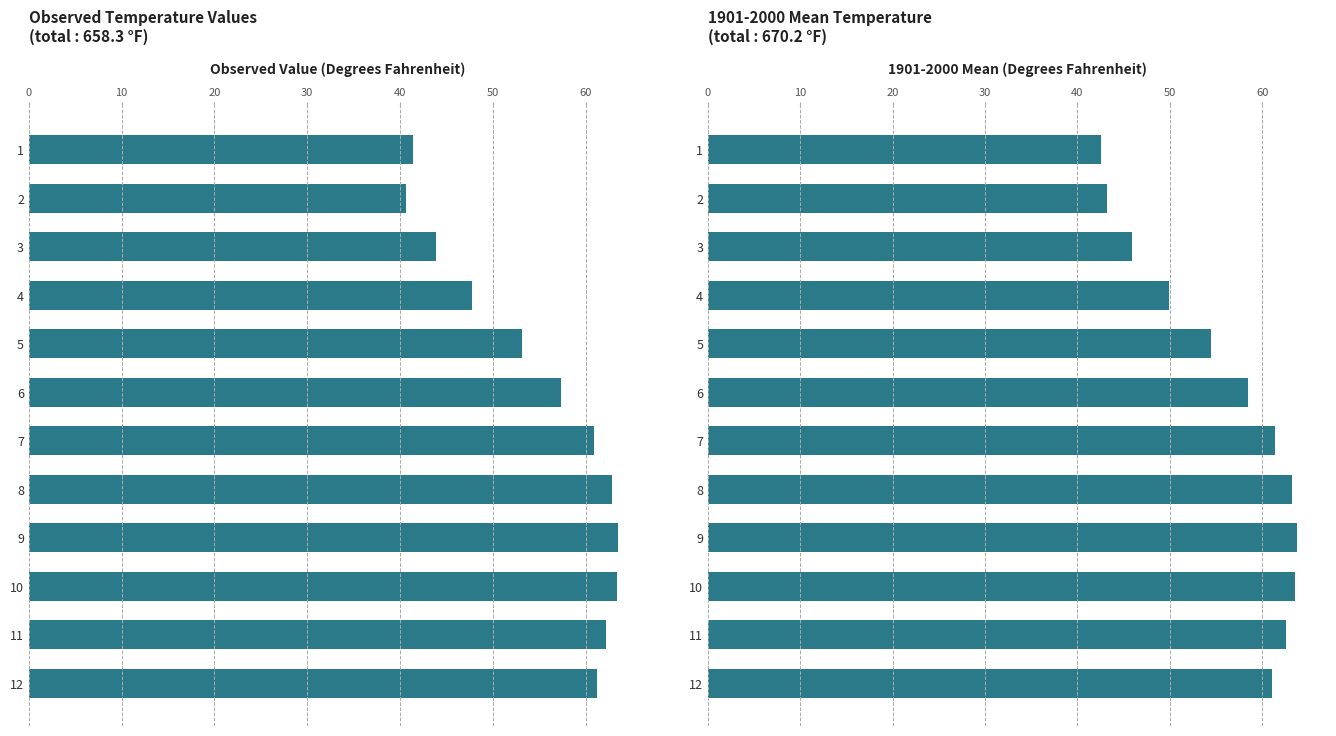

What is the value of the Value bar at the 3rd from the left?

43.9